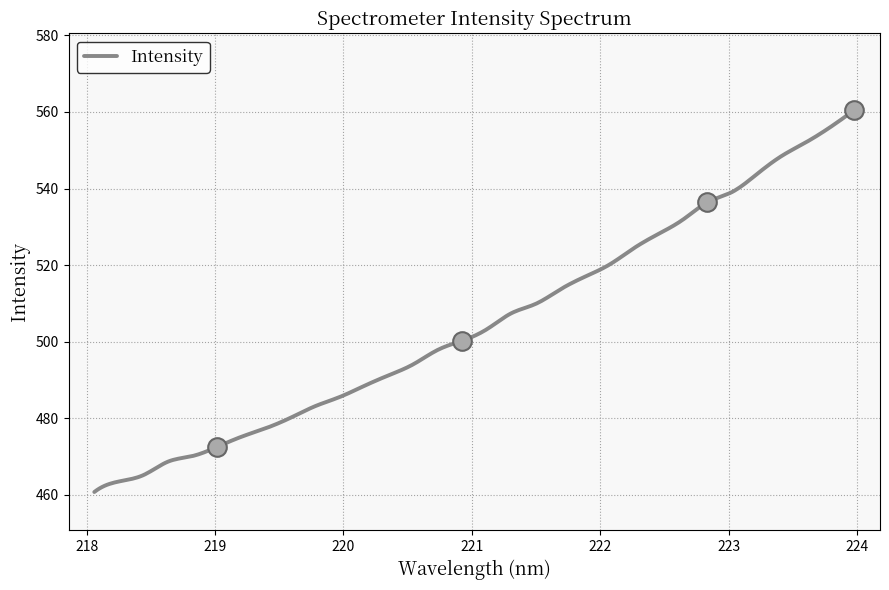

What is the change in value from 218.8244 to 223.2172?

+73.5